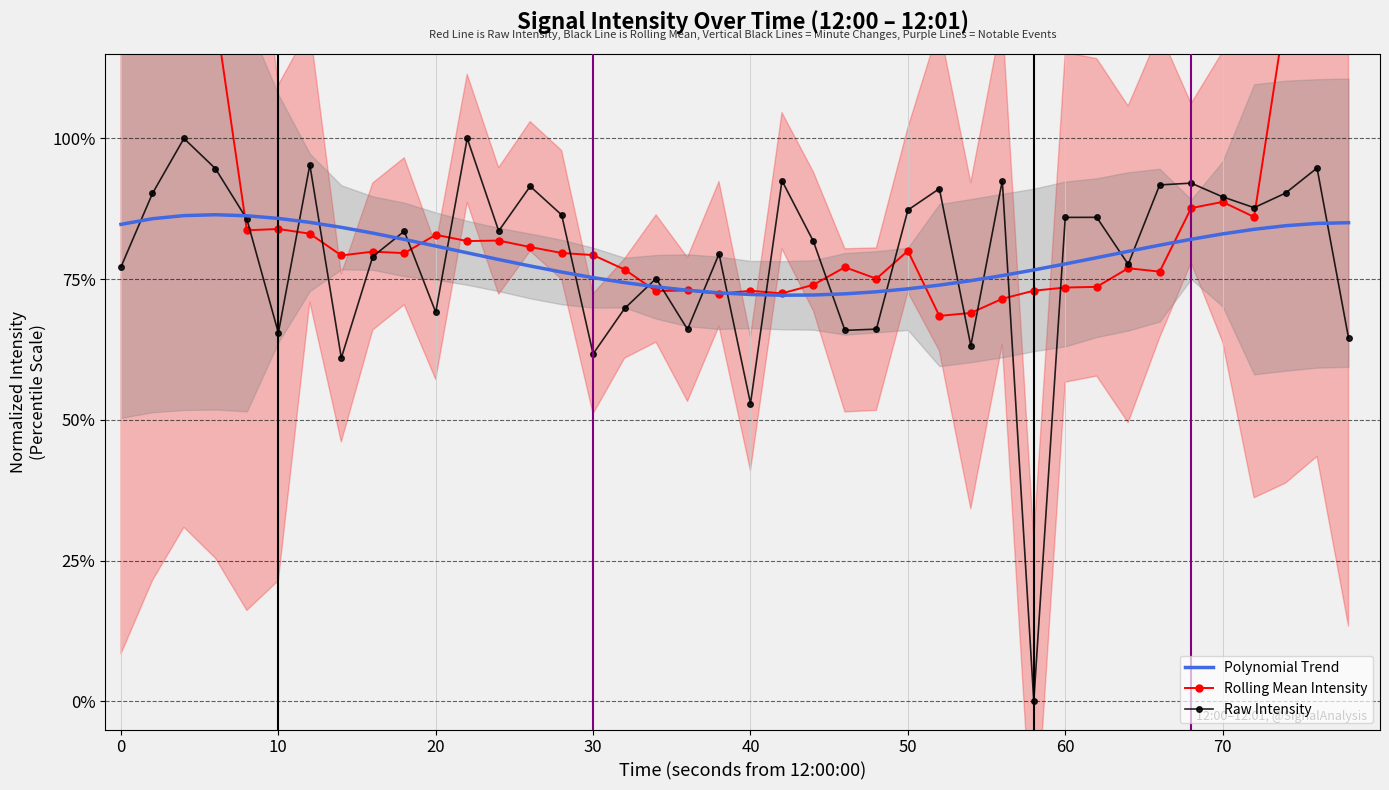

What is the lowest value of the Rolling Mean Intensity series?

0.7